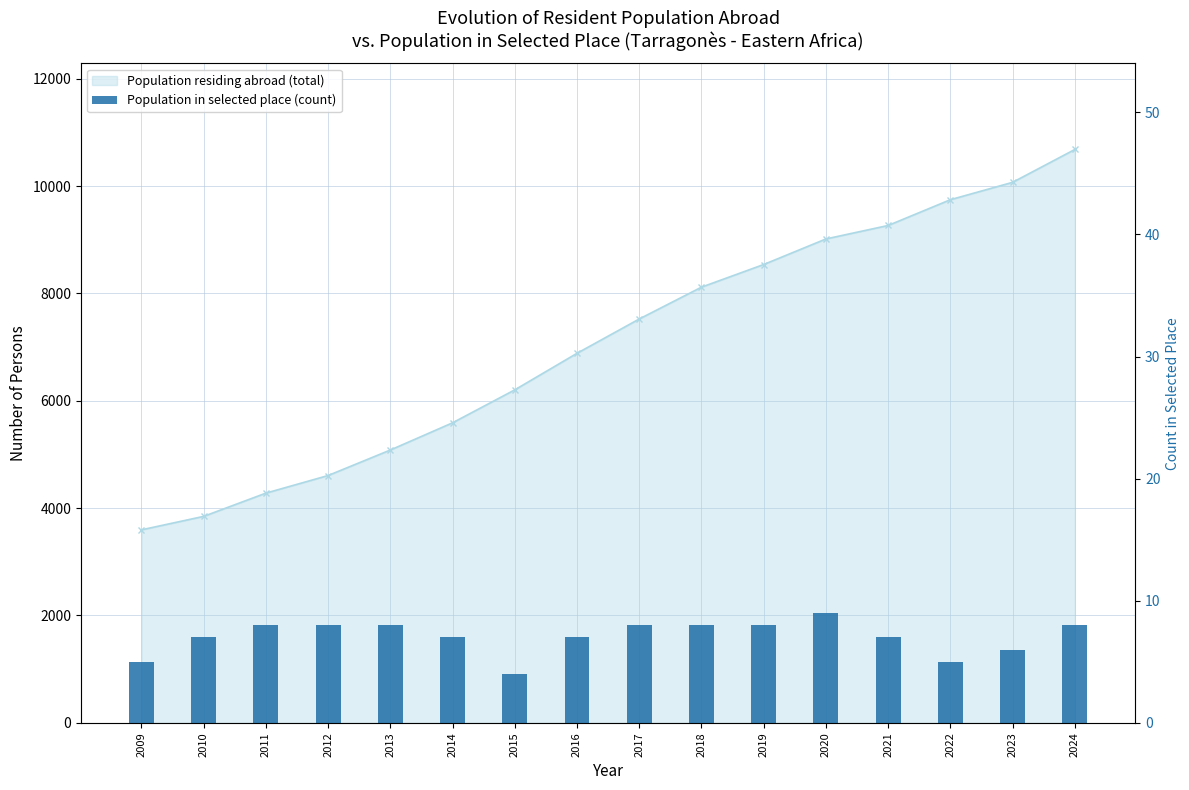

What is the greatest value displayed?

9